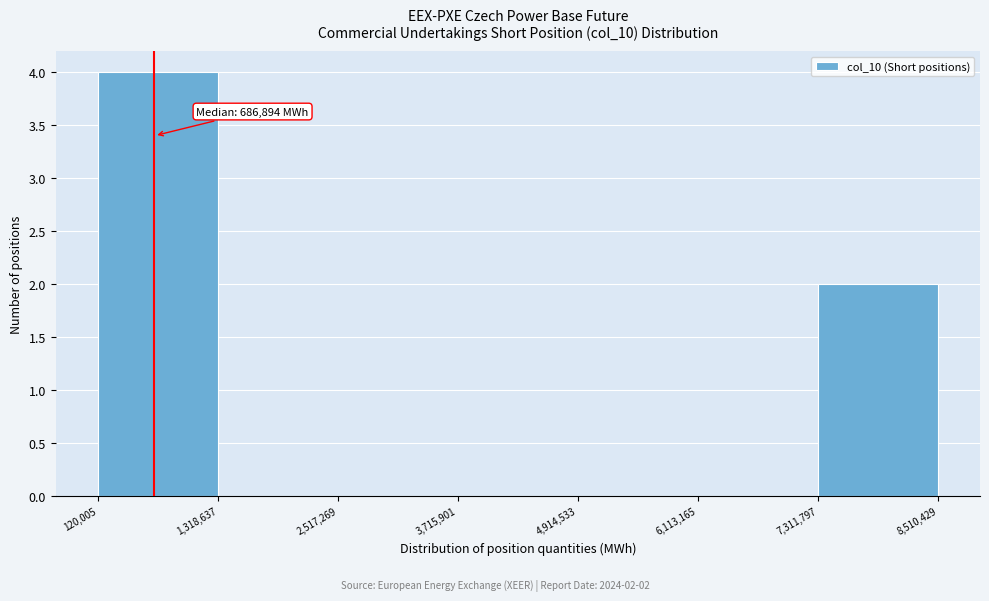

Which range on the x-axis has the tallest bar?

120,005 to 1,318,637